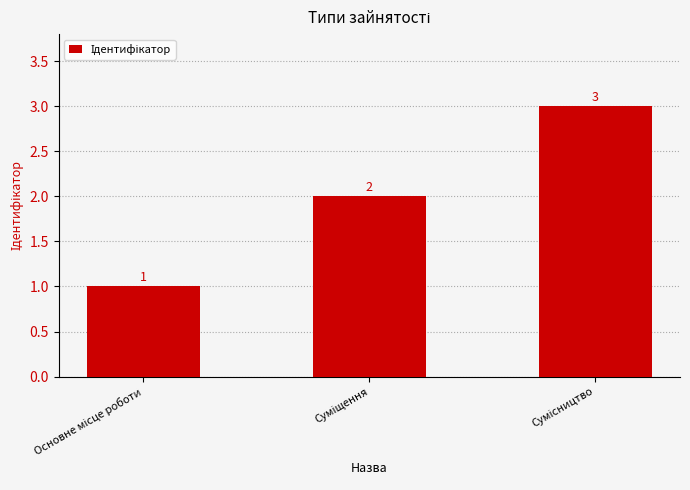

How many values are between 1 and 3?

3